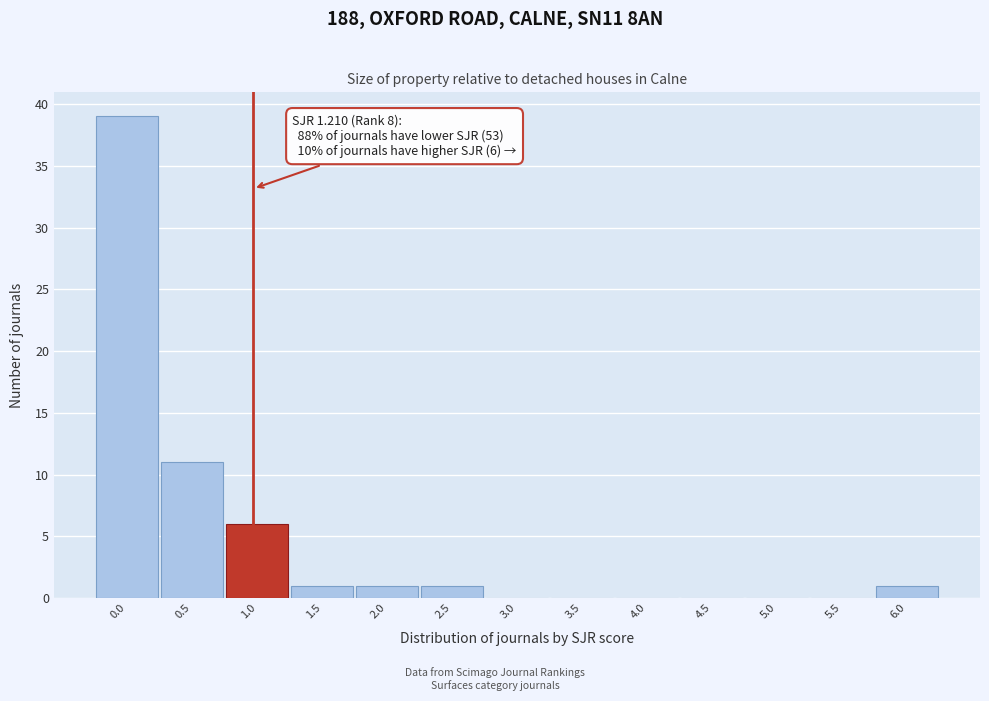

Reading left to right, transcribe all the data shown in this chart.

0.0=39	0.5=11	1.0=6	1.5=1	2.0=1	2.5=1	3.0=0	3.5=0	4.0=0	4.5=0	5.0=0	5.5=0	6.0=1